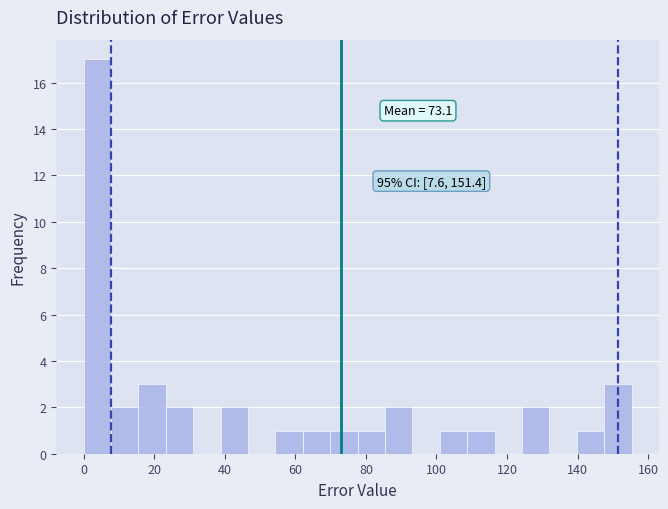

Read against the x-axis, roughly where is the centre of the tallest bar?

4